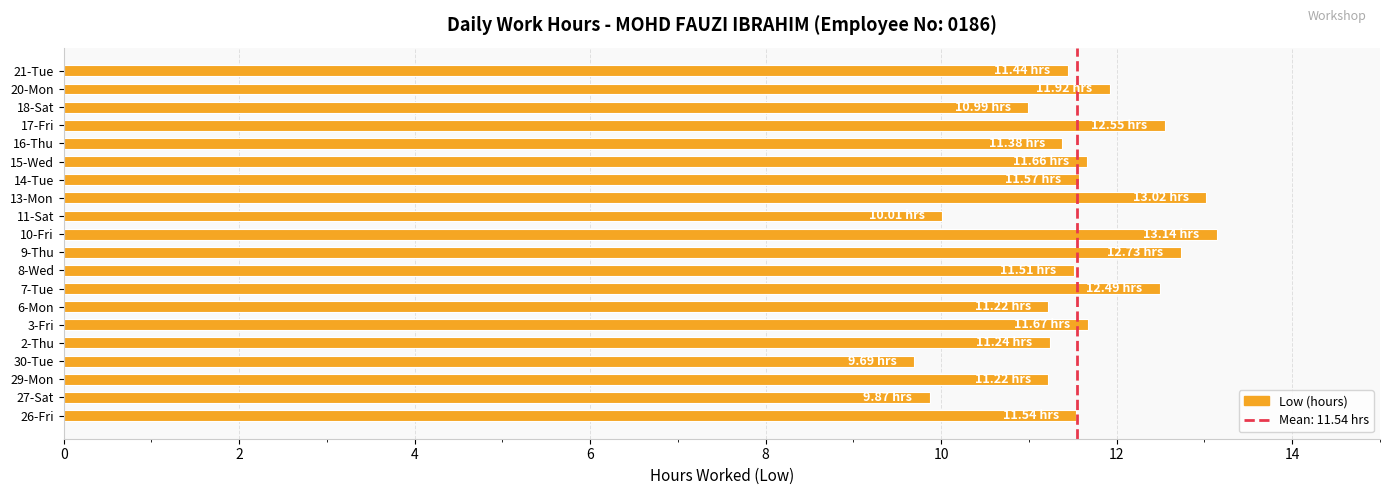

What is the sum of all values?

230.9